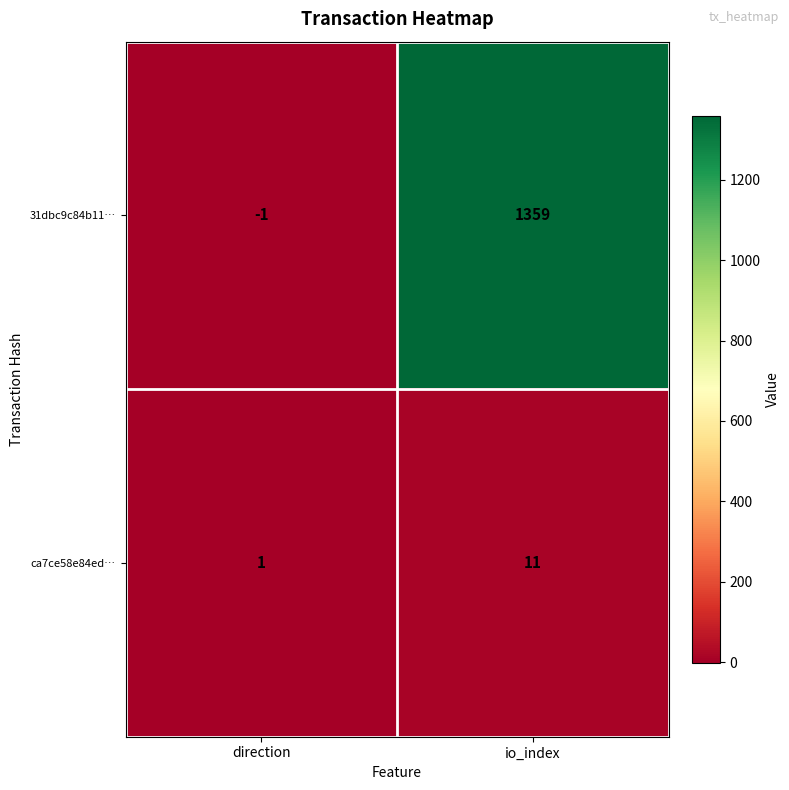

Which series has the widest spread of values?

31dbc9c84b11…